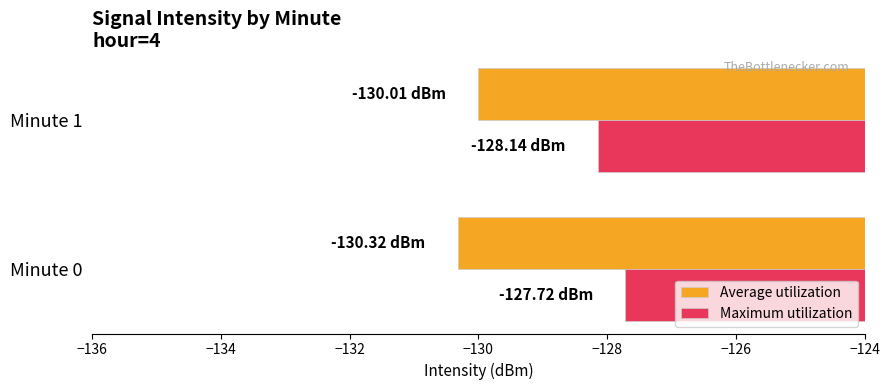

What is the difference between the highest and lowest values at Minute 0?

2.6